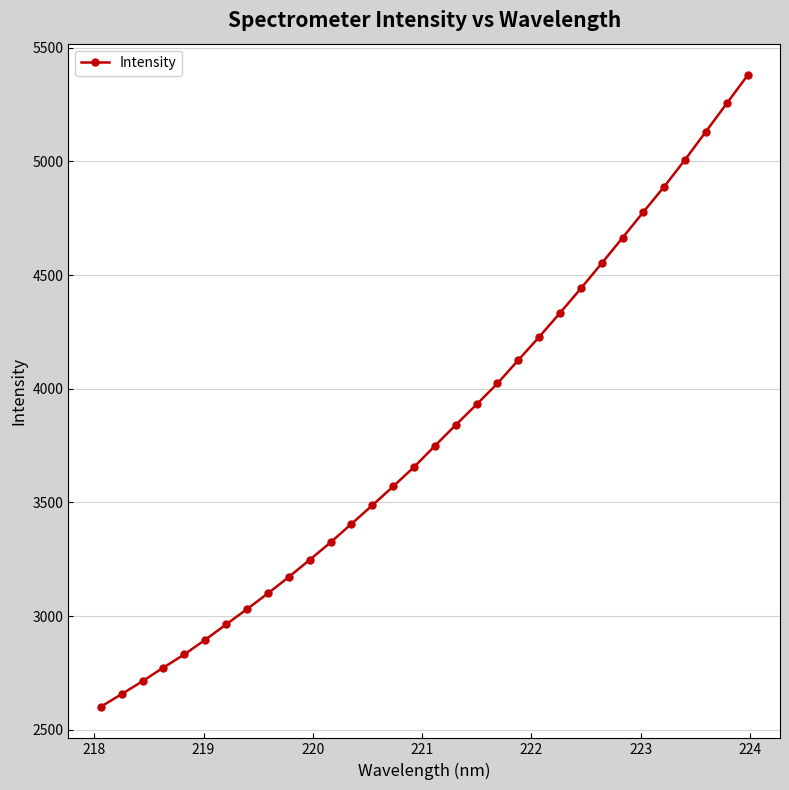

What is the maximum value shown in the chart?

5379.0